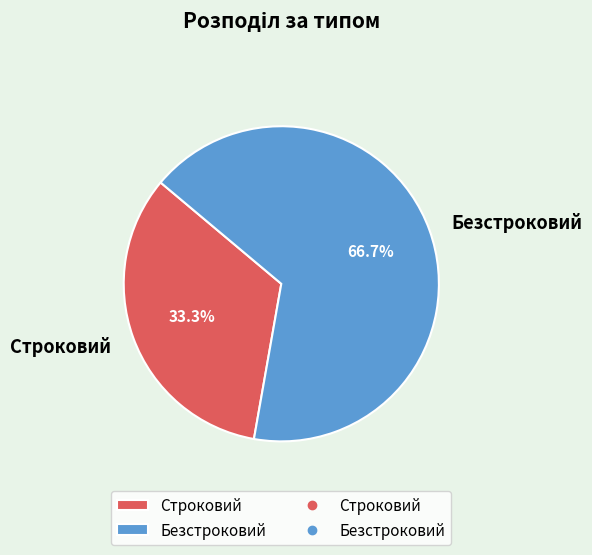

Rank the categories by value from highest to lowest.

Безстроковий, Строковий